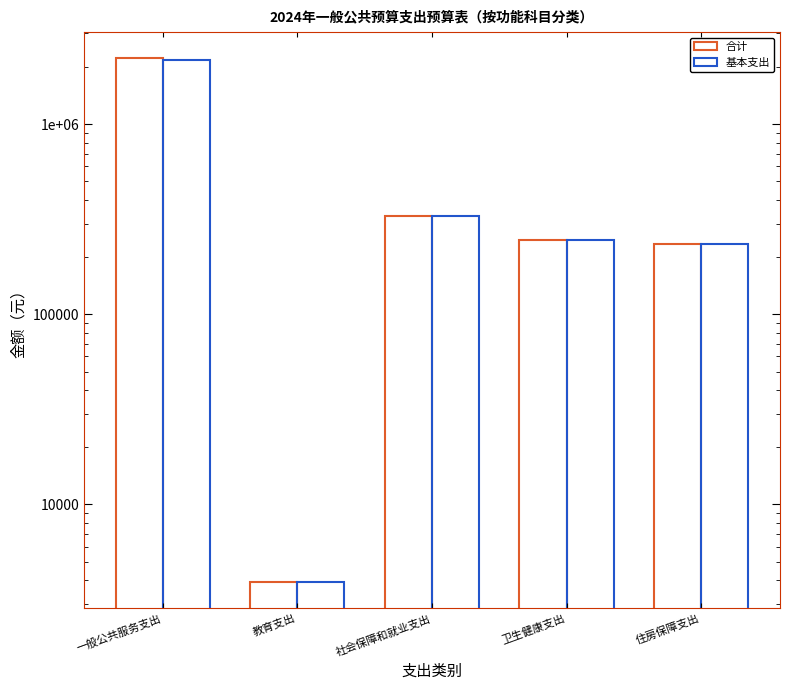

At which category does the chart reach its peak across all series?

一般公共服务支出